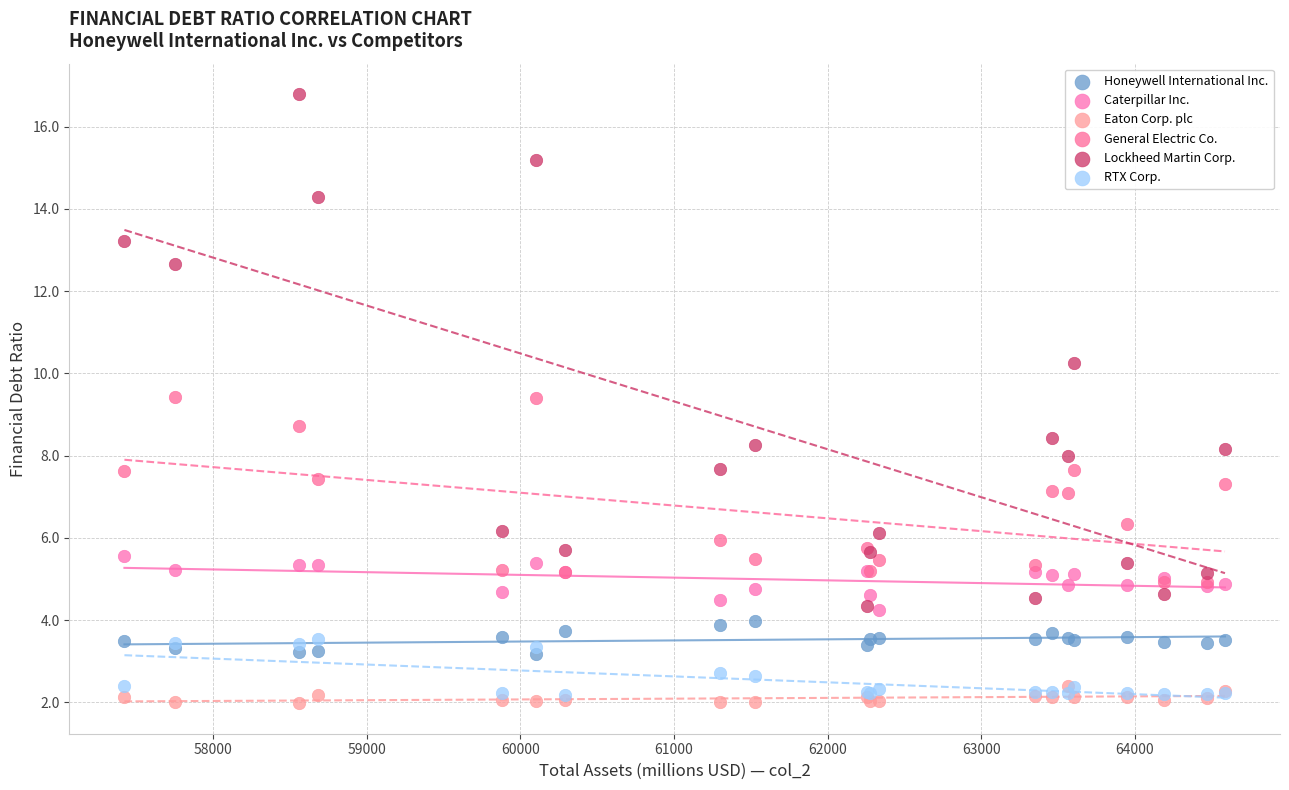

What are all the series names shown in the legend?

Honeywell International Inc., Caterpillar Inc., Eaton Corp. plc, General Electric Co., Lockheed Martin Corp., RTX Corp.